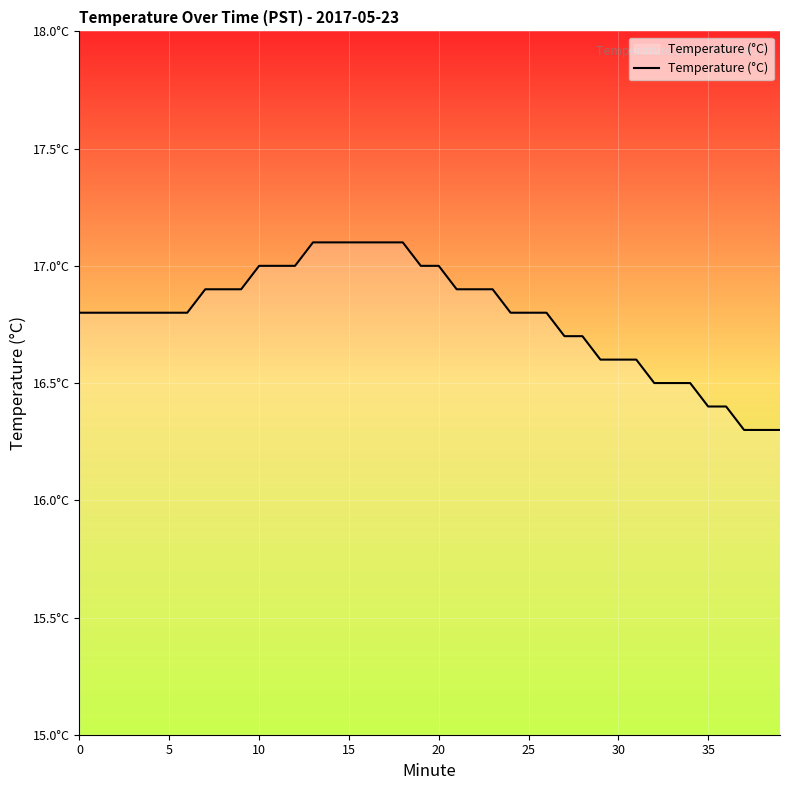

Is this an area chart (filled region under the line)?

Yes